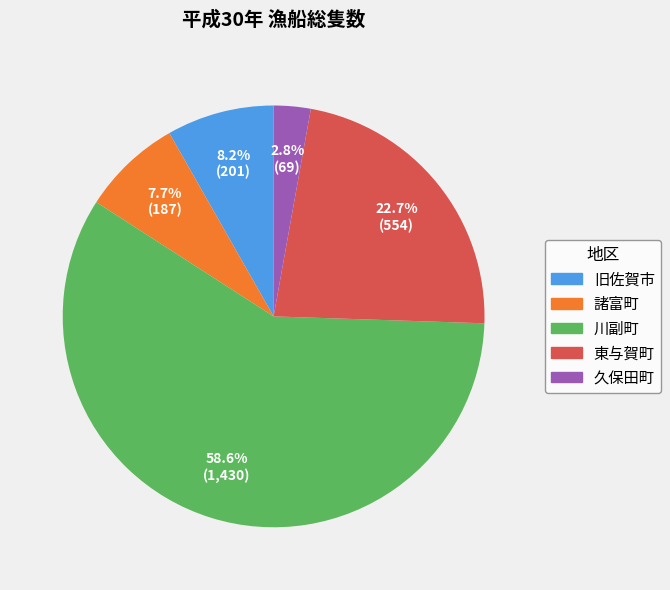

What percentage is the 諸富町 slice, to the nearest percent?

8%